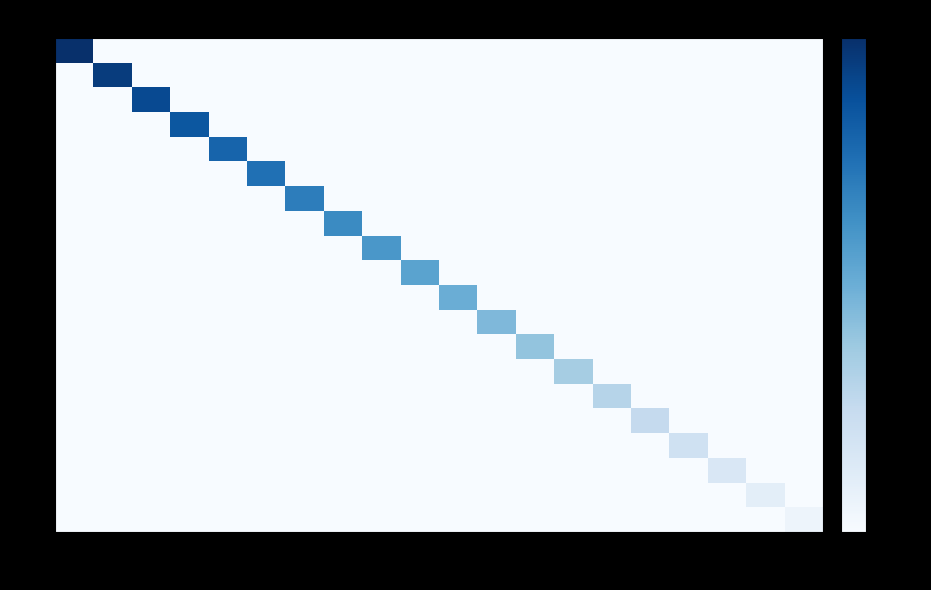

At which category is the sum across all series the highest?

1